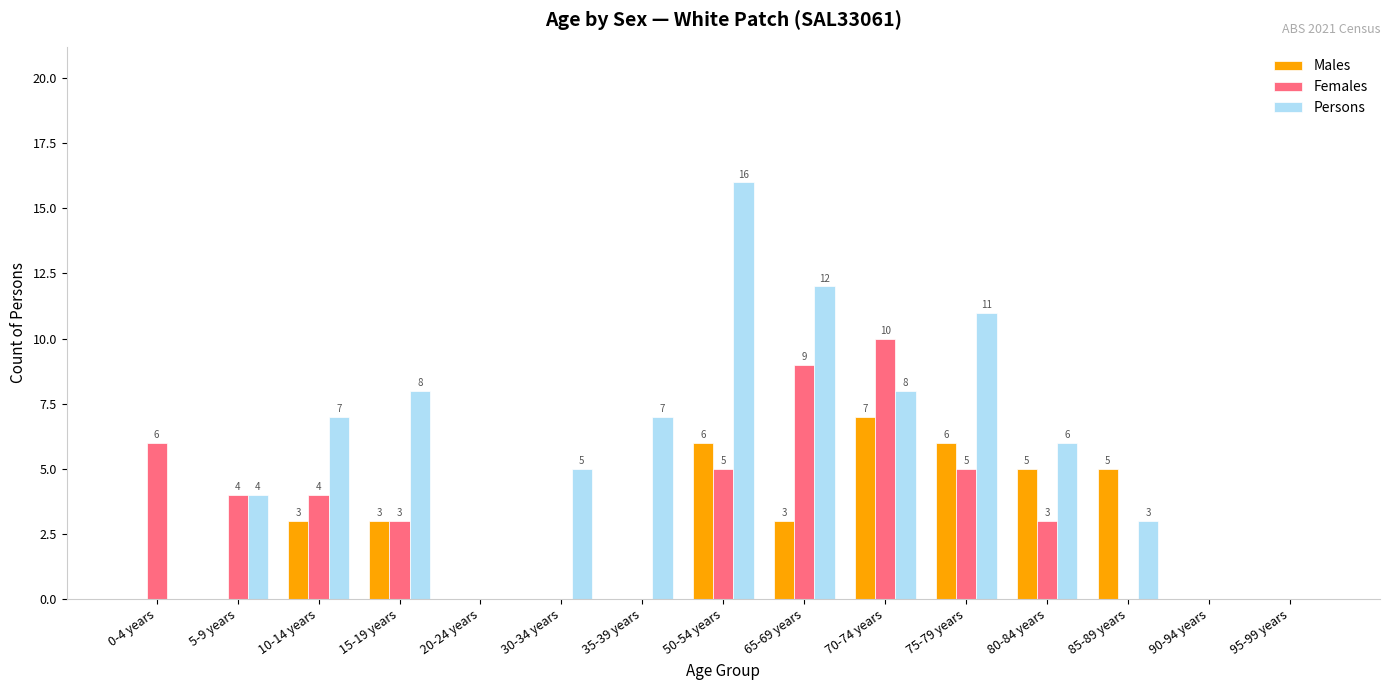

Is it true that Persons equals 7 at 5-9 years?

False